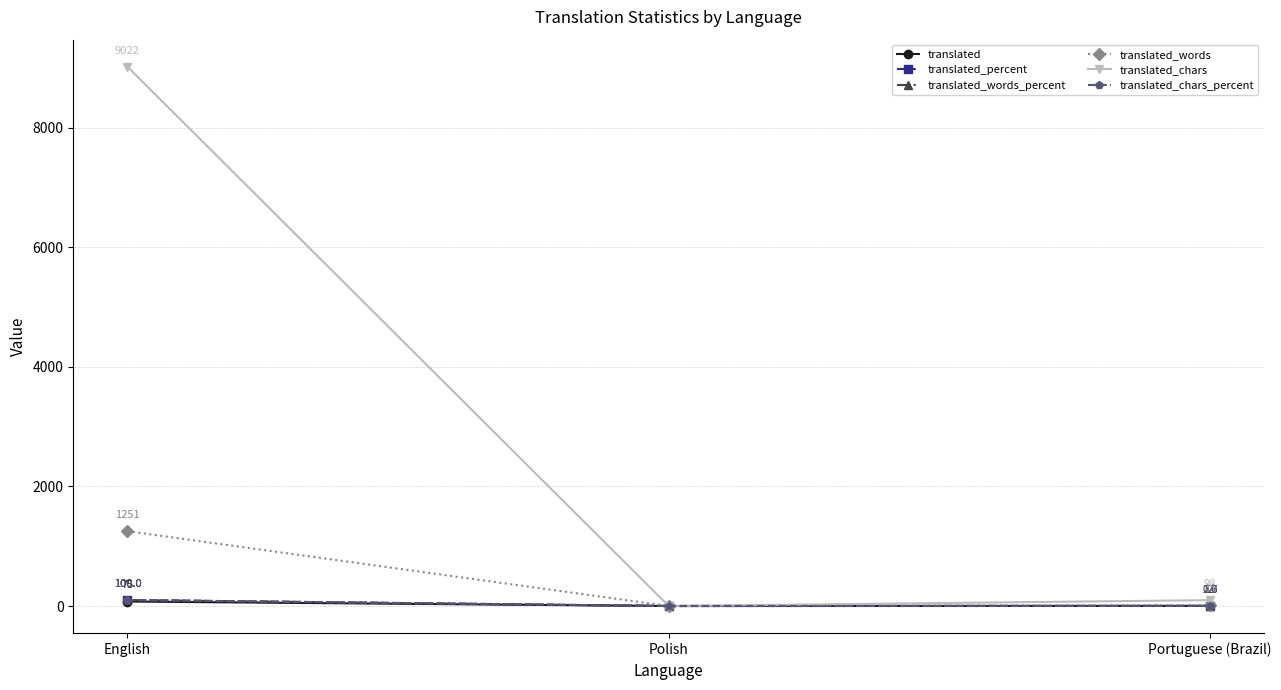

What is the total value across all series at Portuguese (Brazil)?

114.3